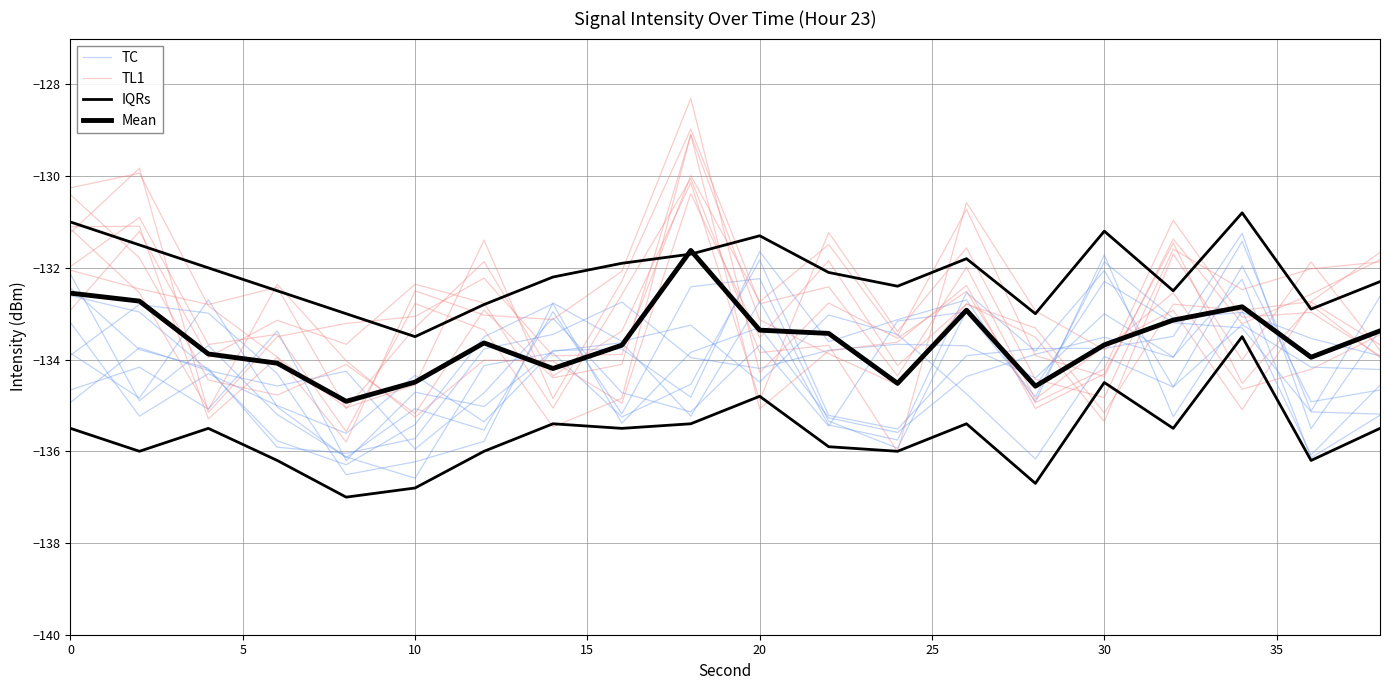

What is the lowest value of the Mean series?

-134.9